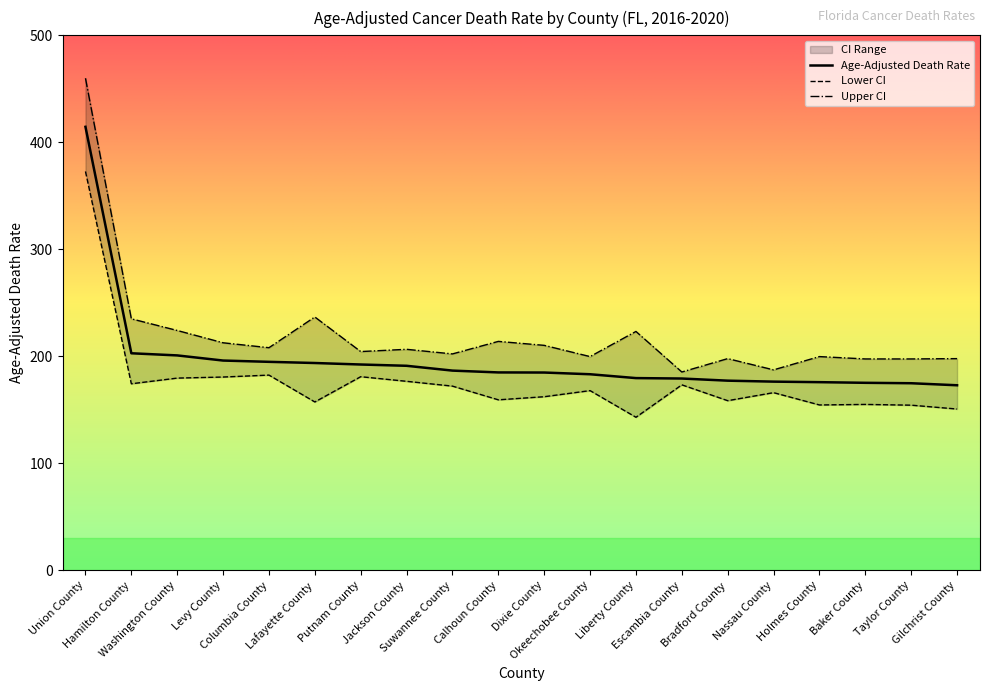

At which label is Lower CI closest to 257?

Columbia County